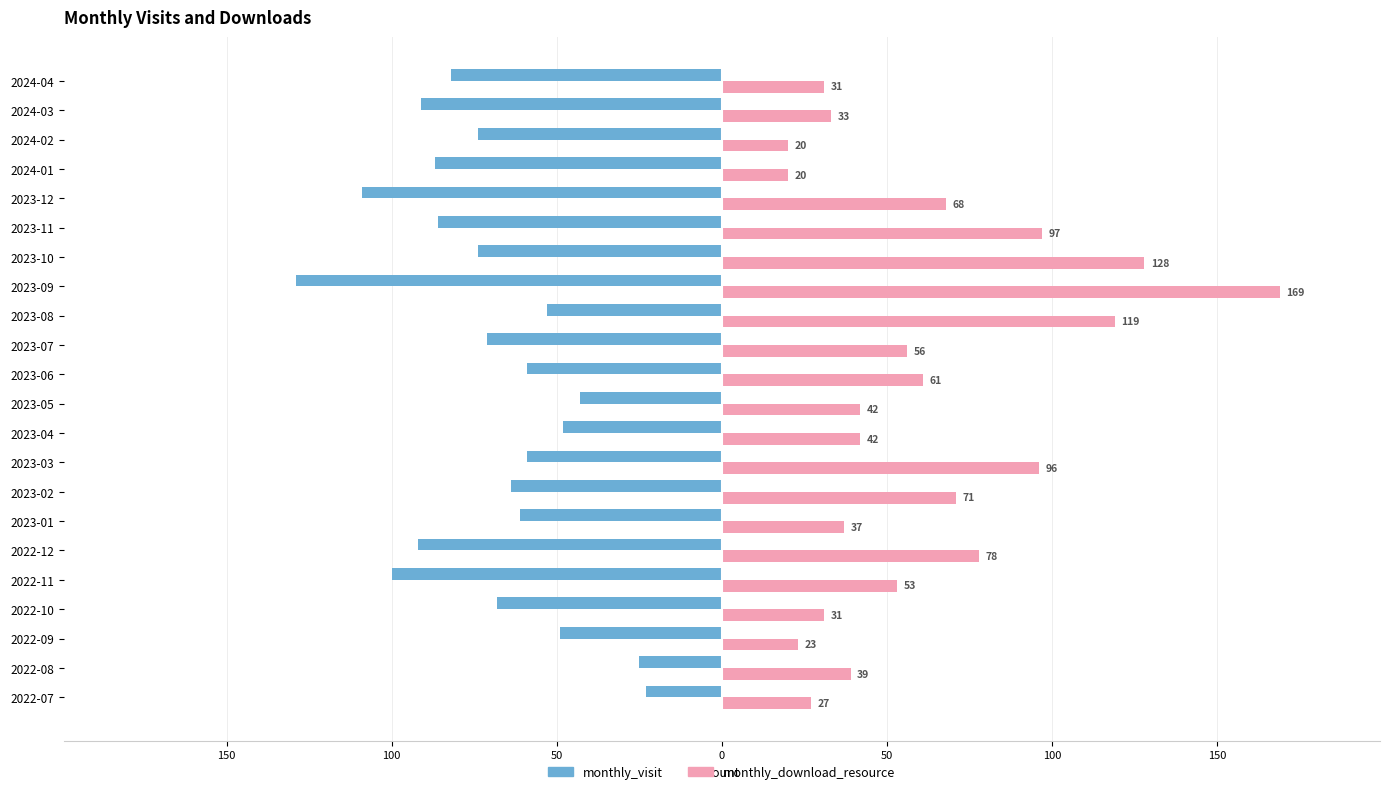

What is the greatest value displayed?

169